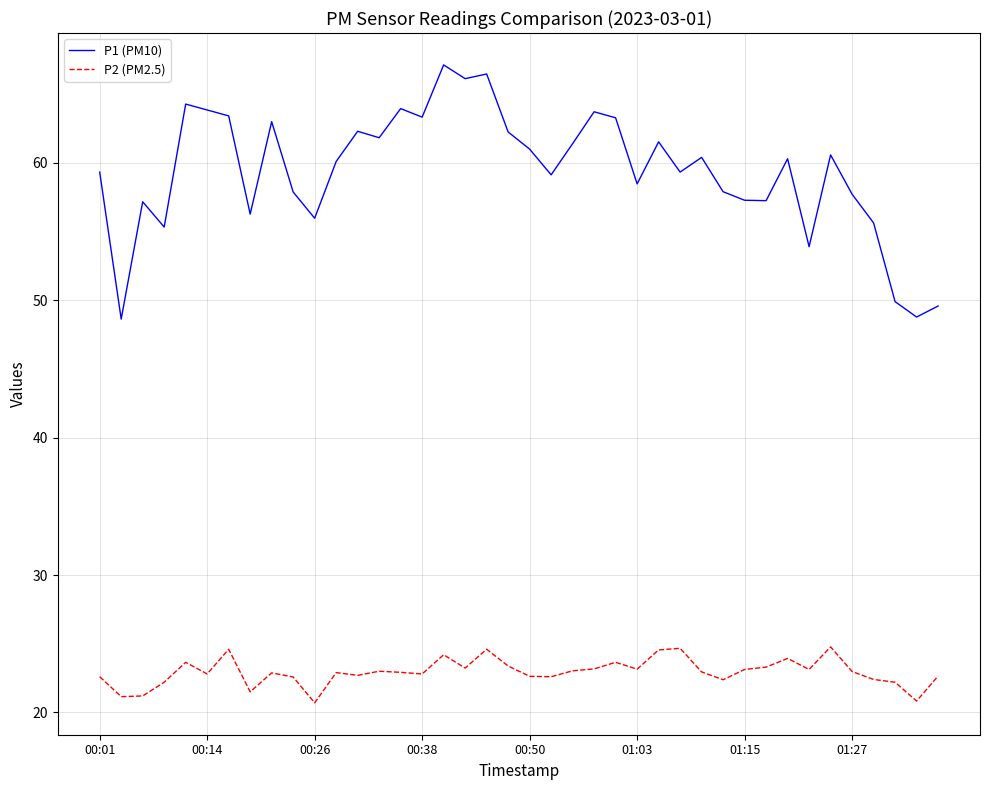

True or false: P2 (PM2.5) and P1 (PM10) cross at least once.

False